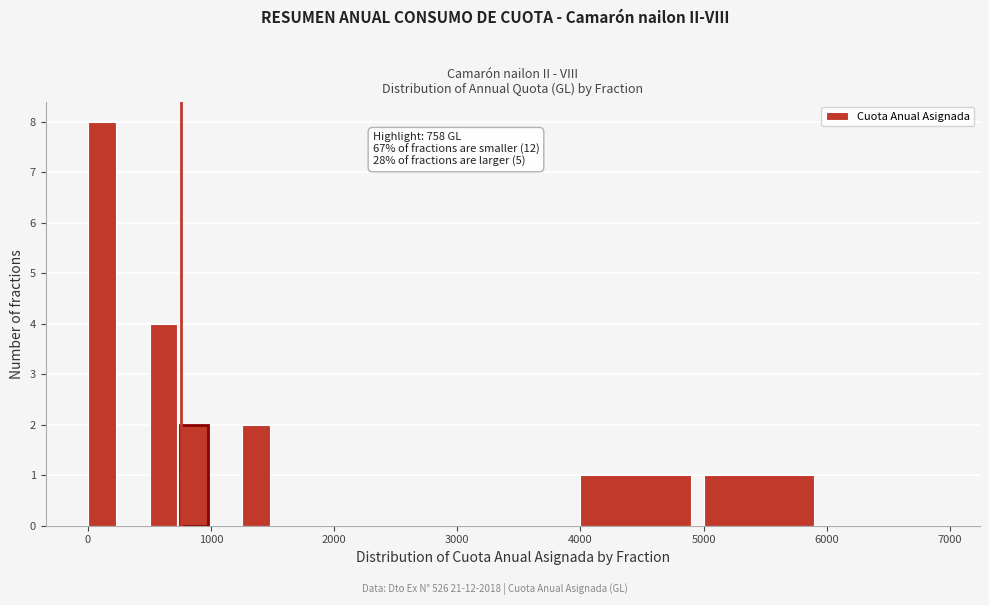

Read against the x-axis, roughly where is the centre of the tallest bar?

100